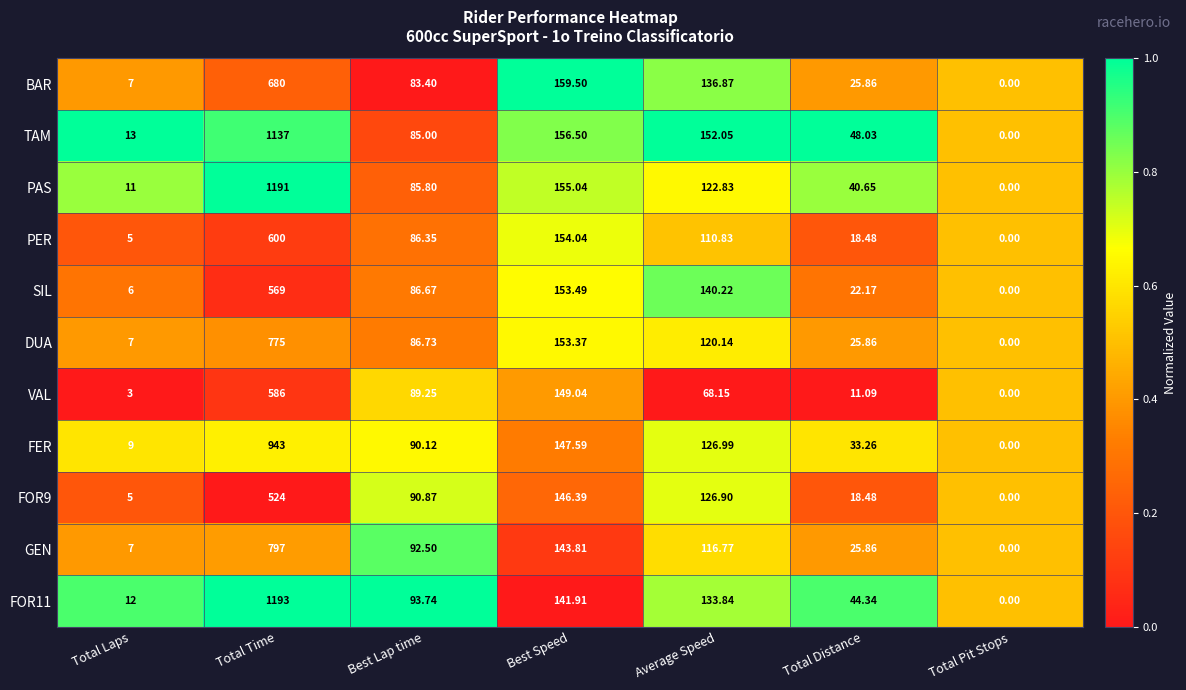

List the labels in order of PER value, largest first.

Total Time, Best Speed, Average Speed, Best Lap time, Total Distance, Total Laps, Total Pit Stops